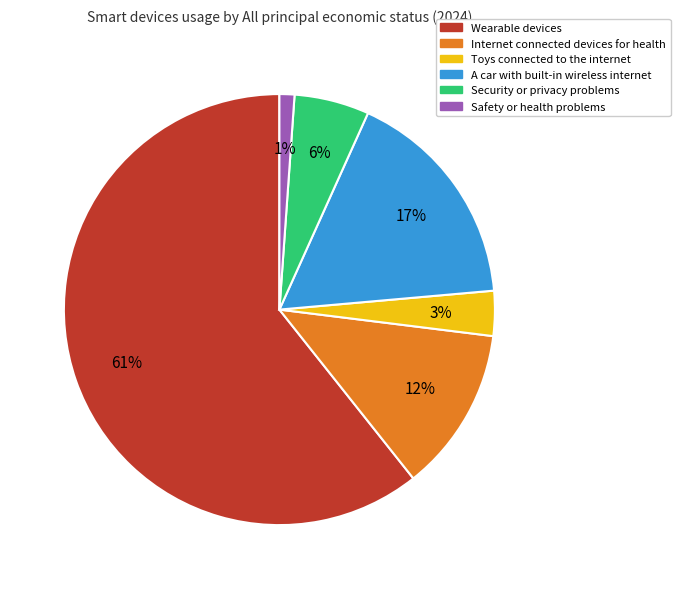

Which has a higher value, A car with built-in wireless internet or Safety or health problems?

A car with built-in wireless internet